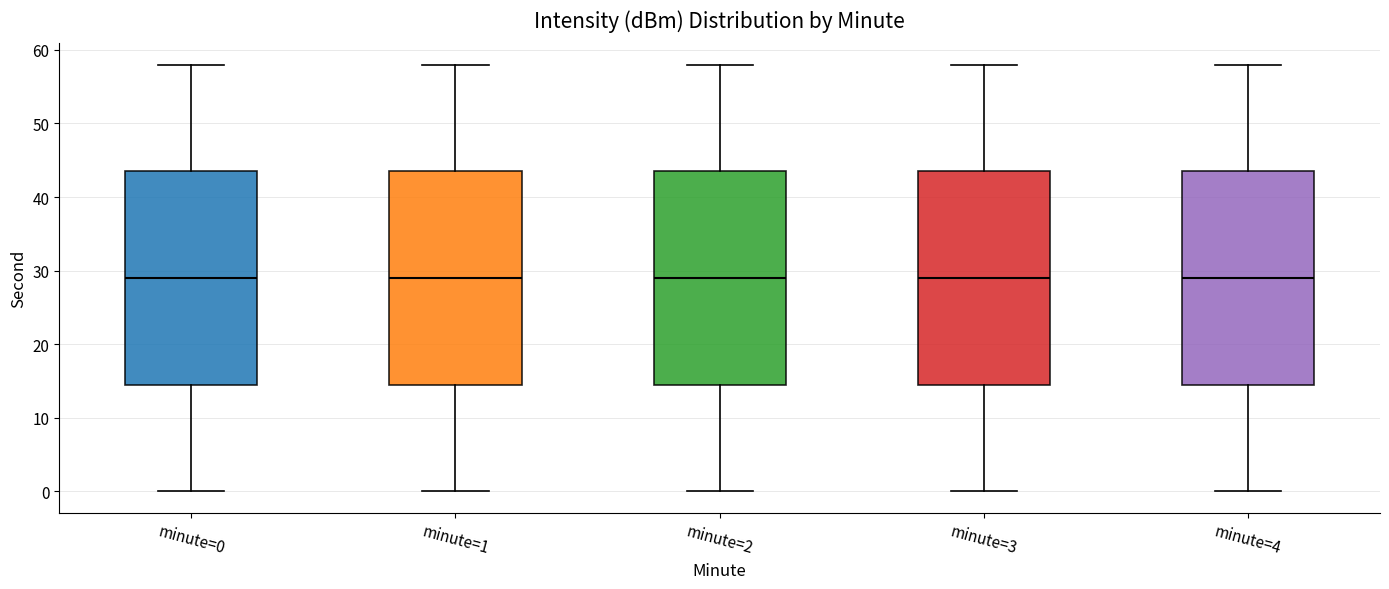

Where does the lower whisker of the box for minute=4 end on the y-axis? The values are not printed on the chart, so give them approximately, as read against the axis.

0